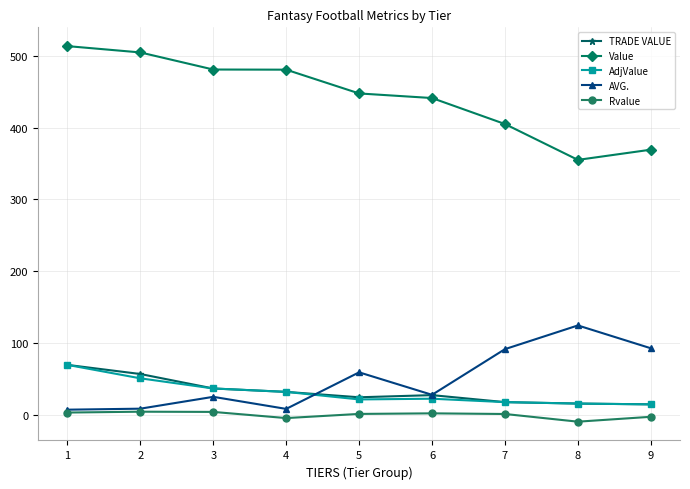

True or false: Value and Rvalue cross at least once.

False